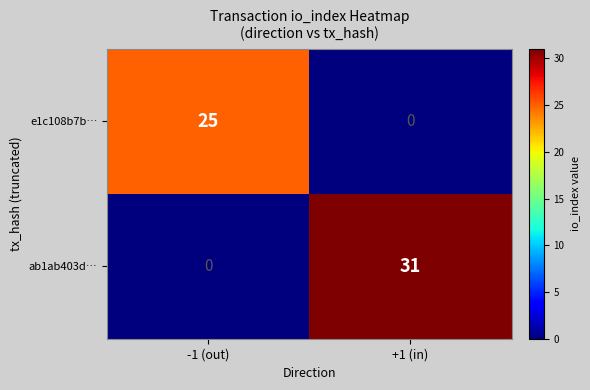

Where is e1c108b7b… nearest to the value 12?

+1 (in)